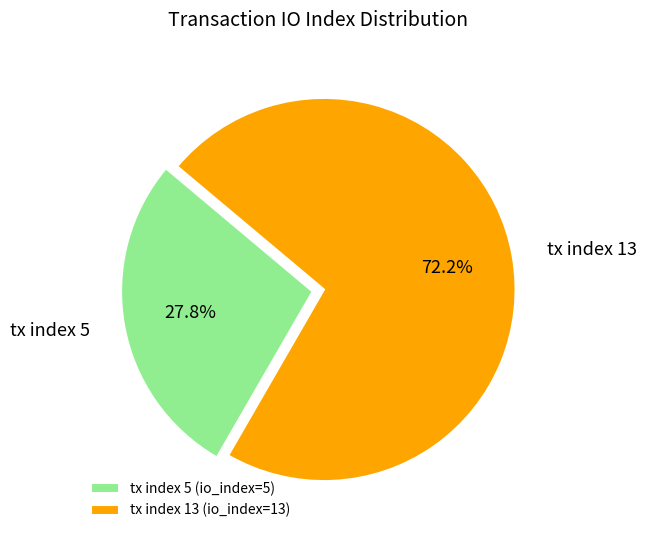

Rank the categories by value from highest to lowest.

tx index 13, tx index 5